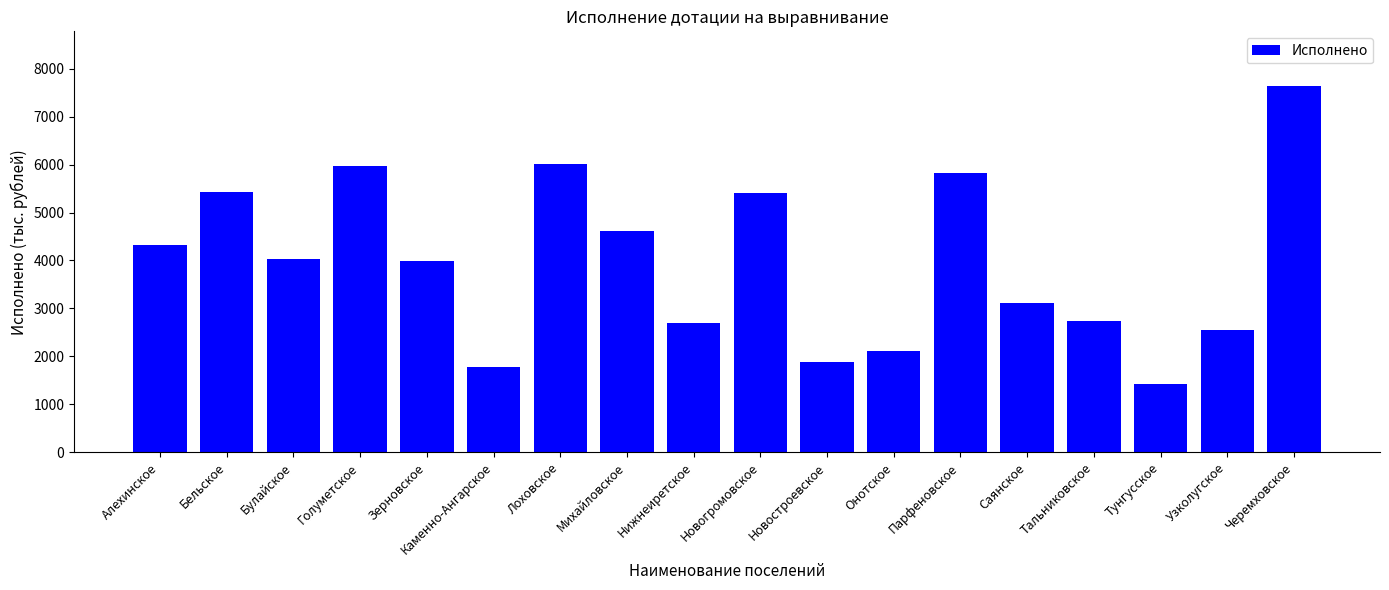

Which category has the highest value across all series?

Черемховское